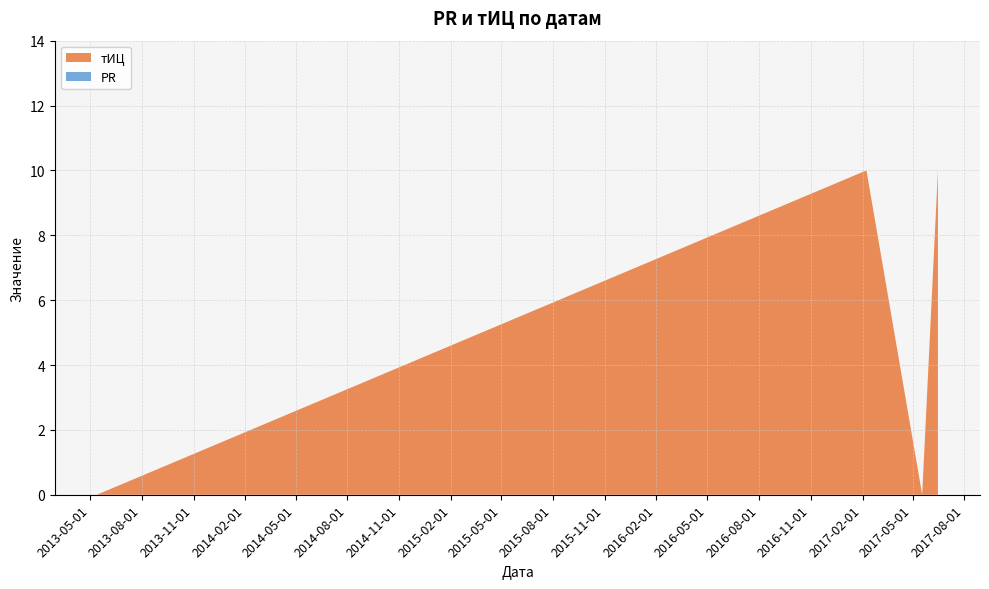

How many interior local valleys (lower than both neighbors) does the data have?

1